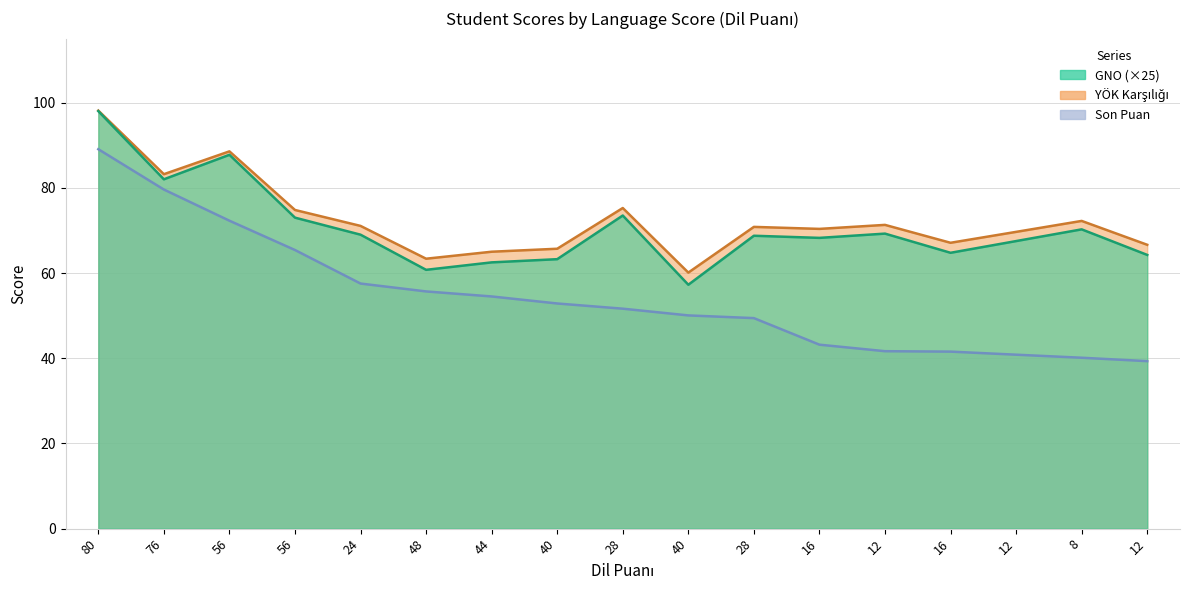

Reading left to right, what are all the values shown in this chart?

GNO: 80=98.0	76=82.0	56=87.8	56=73.0	24=69.0	48=60.8	44=62.5	40=63.2	28=73.5	40=57.2	28=68.8	16=68.2	12=69.2	16=64.8	12=67.5	8=70.2	12=64.2
YOK Karsiligi: 80=98.1	76=83.2	56=88.6	56=74.8	24=71.1	48=63.4	44=65.0	40=65.7	28=75.3	40=60.1	28=70.8	16=70.4	12=71.3	16=67.1	12=69.7	8=72.2	12=66.6
Son Puan: 80=89.1	76=79.6	56=72.3	56=65.4	24=57.5	48=55.7	44=54.5	40=52.9	28=51.6	40=50.0	28=49.4	16=43.2	12=41.6	16=41.5	12=40.8	8=40.1	12=39.3